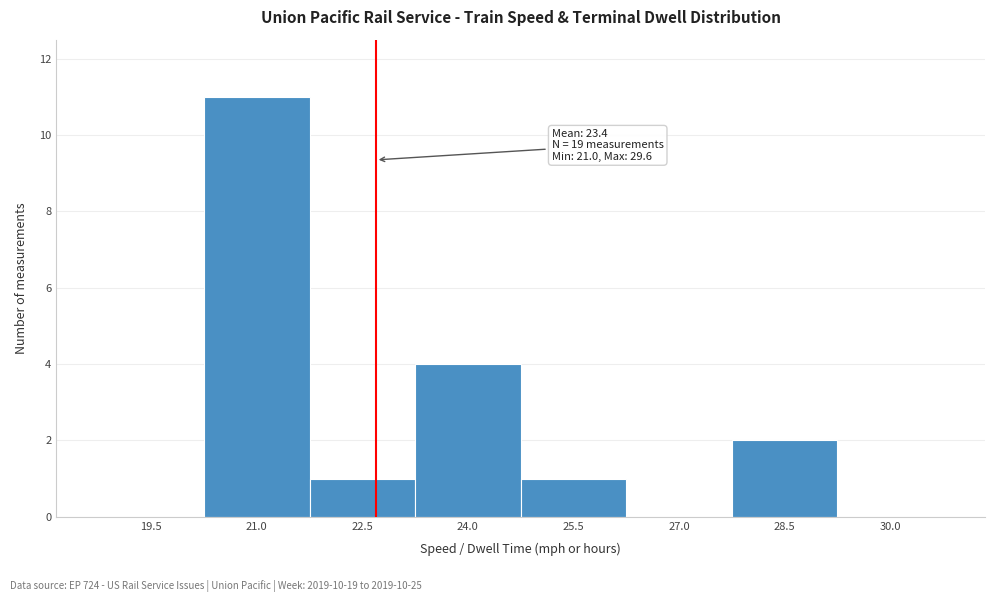

Reading left to right, list all the values displayed in this chart.

19.5=0	21.0=11	22.5=1	24.0=4	25.5=1	27.0=0	28.5=2	30.0=0